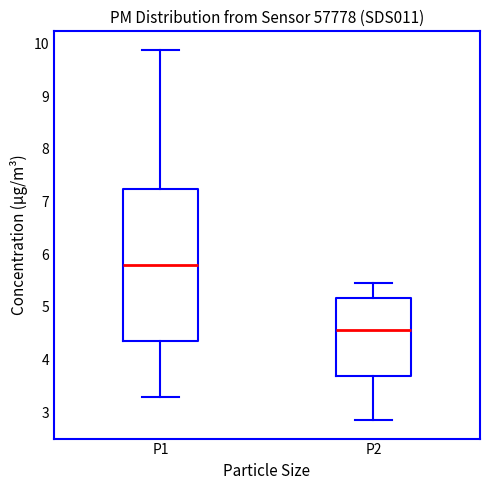

Where does the upper whisker of the box for P1 end on the y-axis? The values are not printed on the chart, so give them approximately, as read against the axis.

9.9